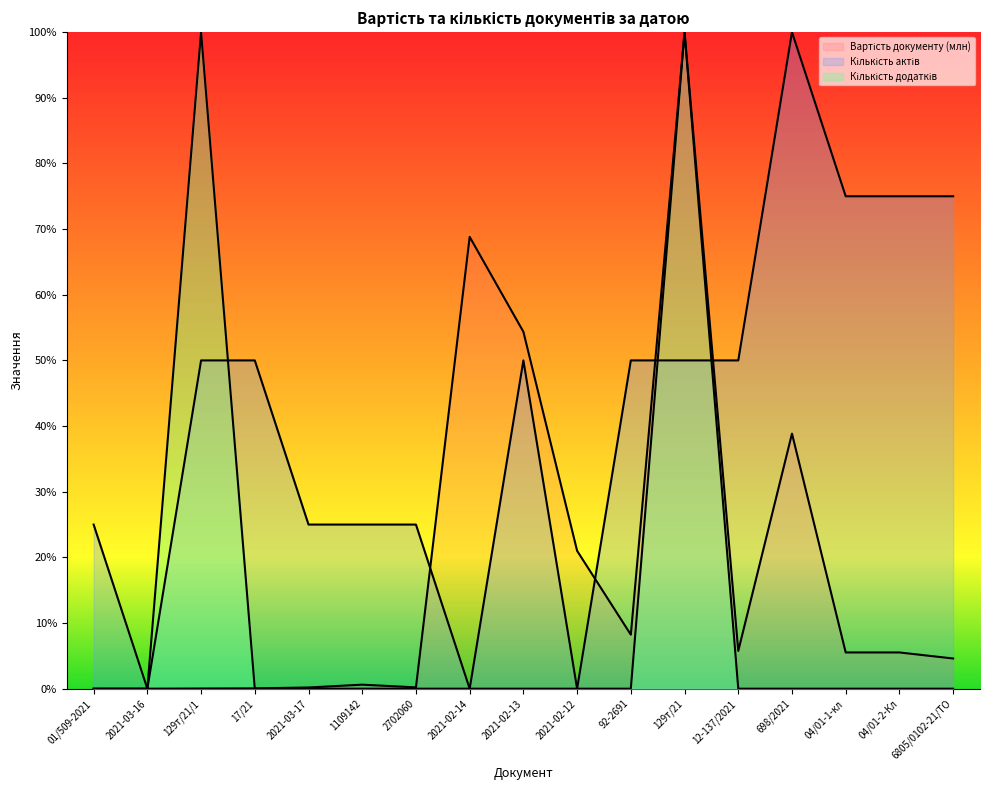

True or false: Кількість актів has more than 1 interior local peaks.

True